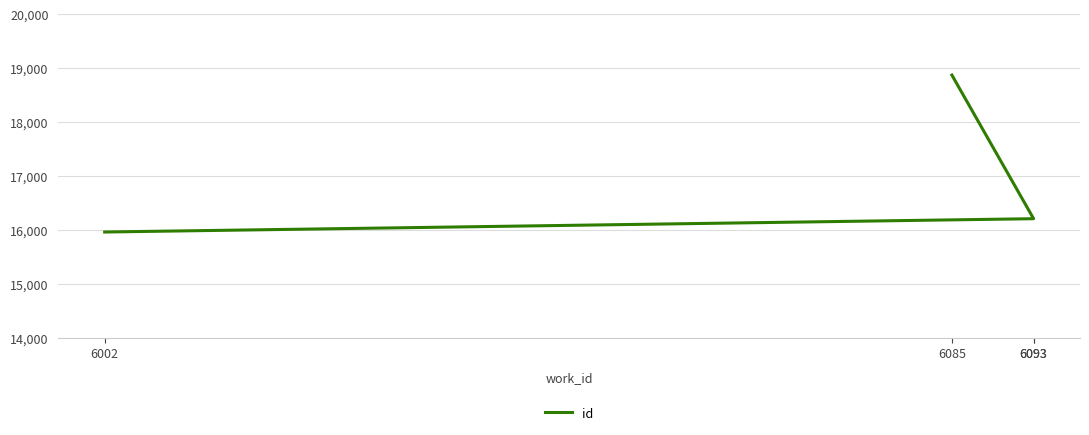

How many values are below 16206?

2